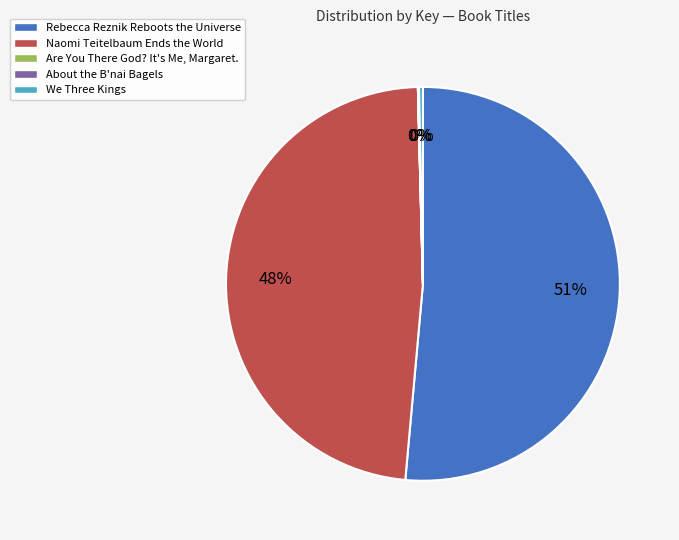

What percentage is the Naomi Teitelbaum Ends the World slice, to the nearest percent?

48%